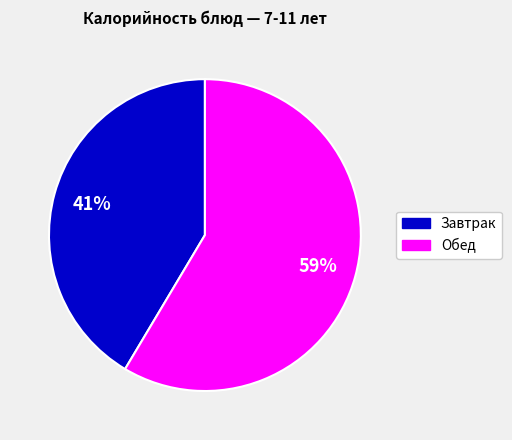

Is there a majority slice in this chart?

Yes